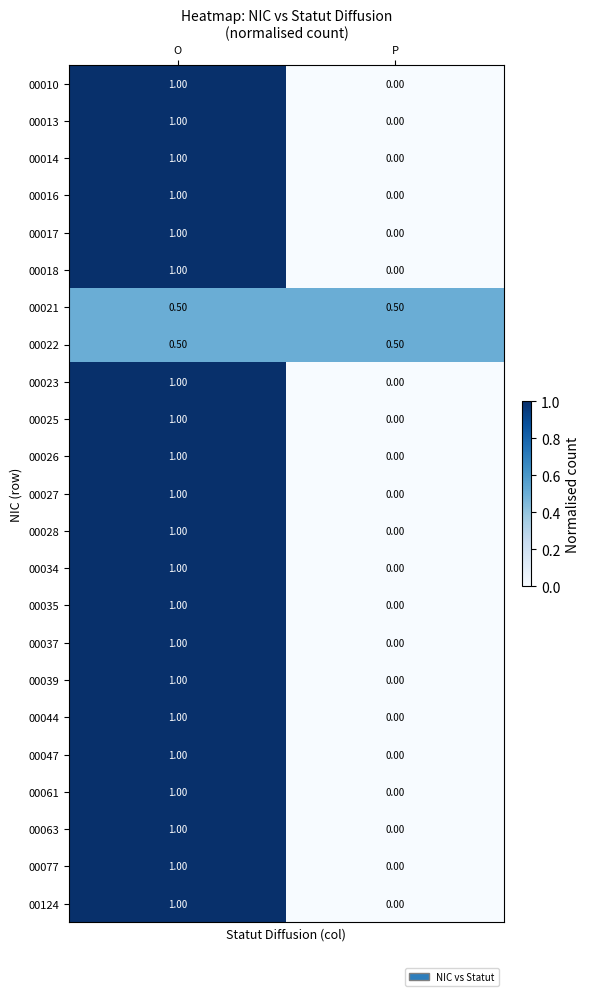

Count the number of categories in the chart.

2